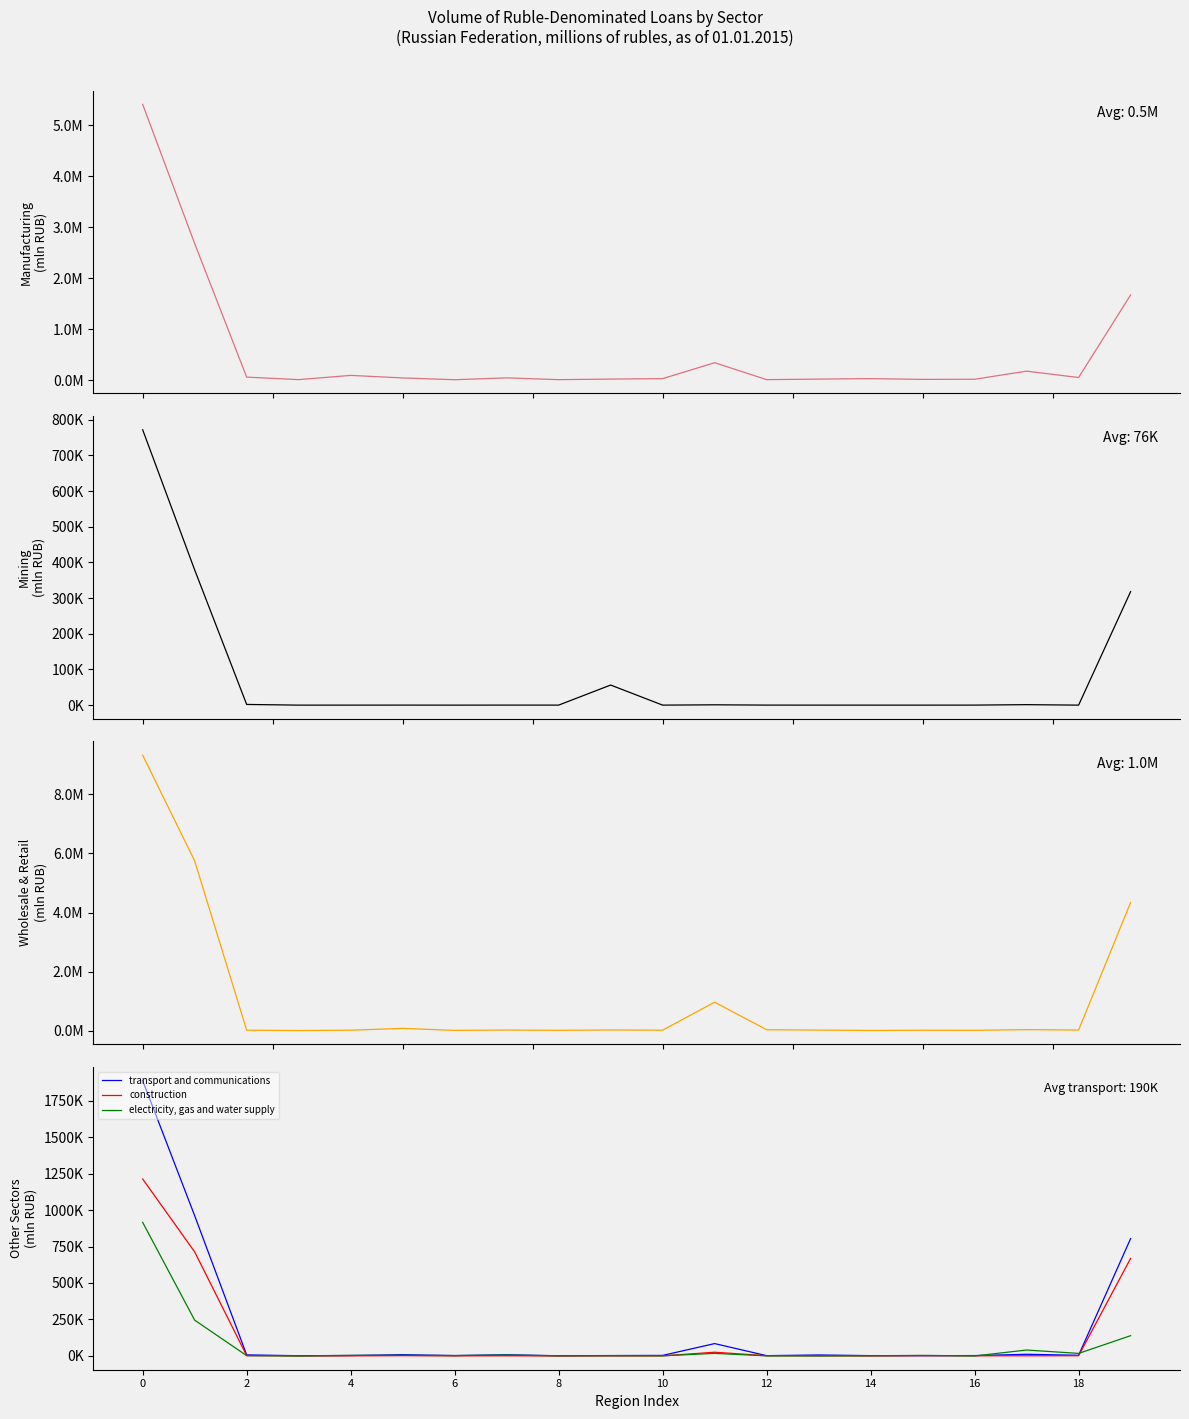

True or false: construction and wholesale and retail trade cross at least once.

False